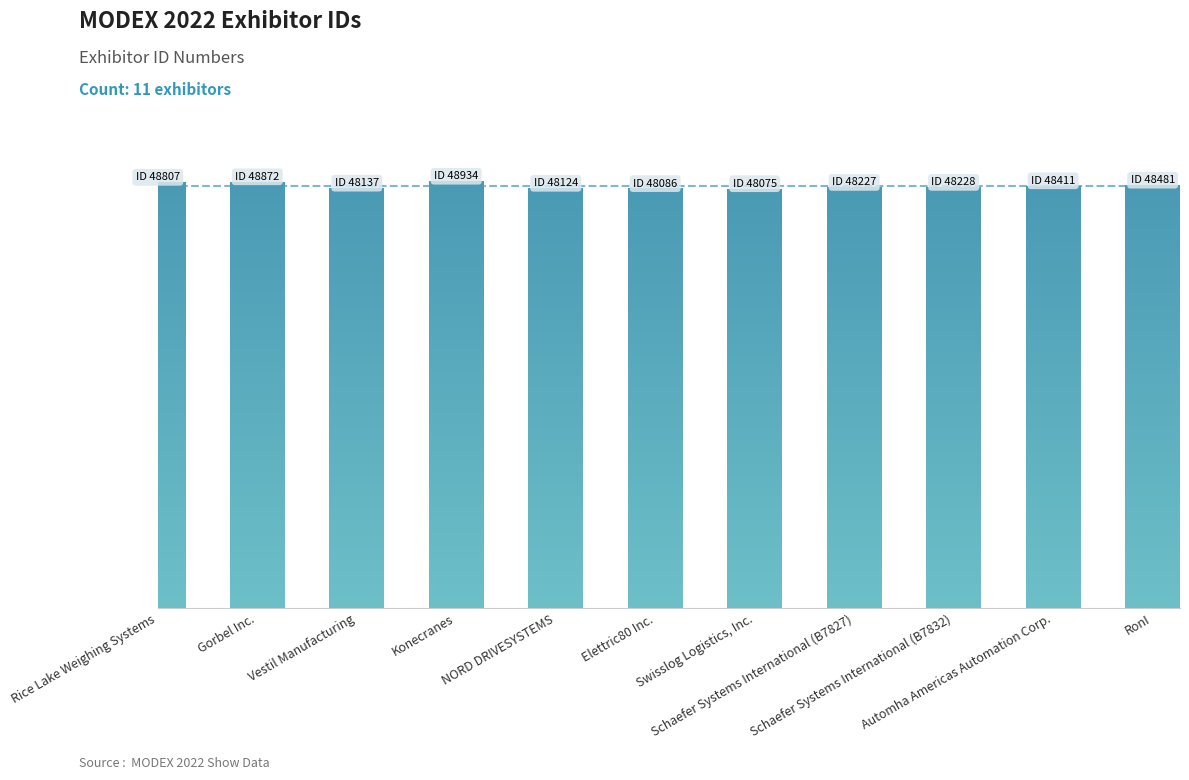

Are the bars horizontal?

No